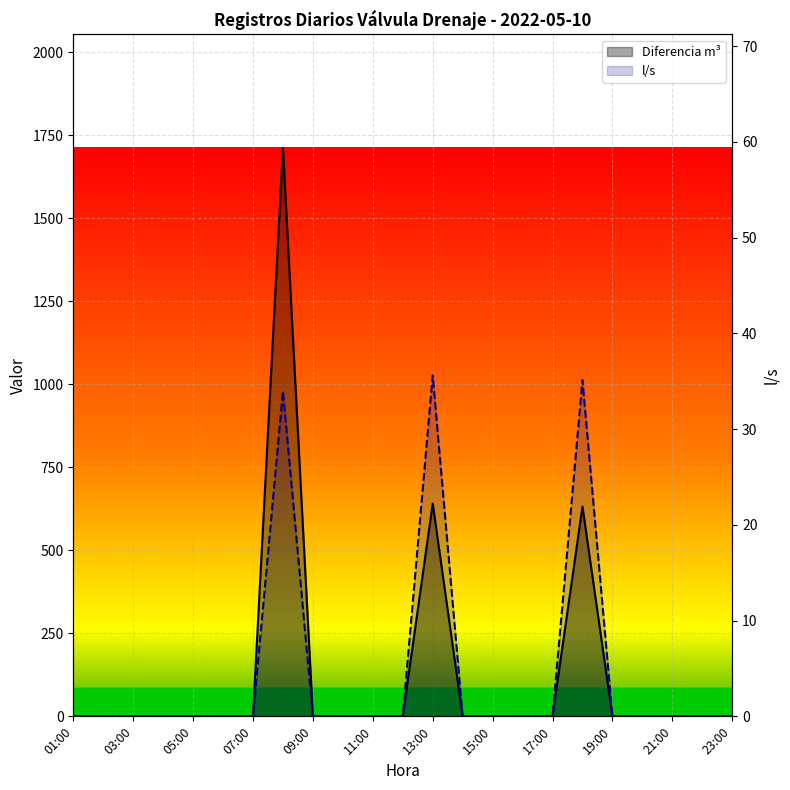

What is the sum of all l/s values?

104.7